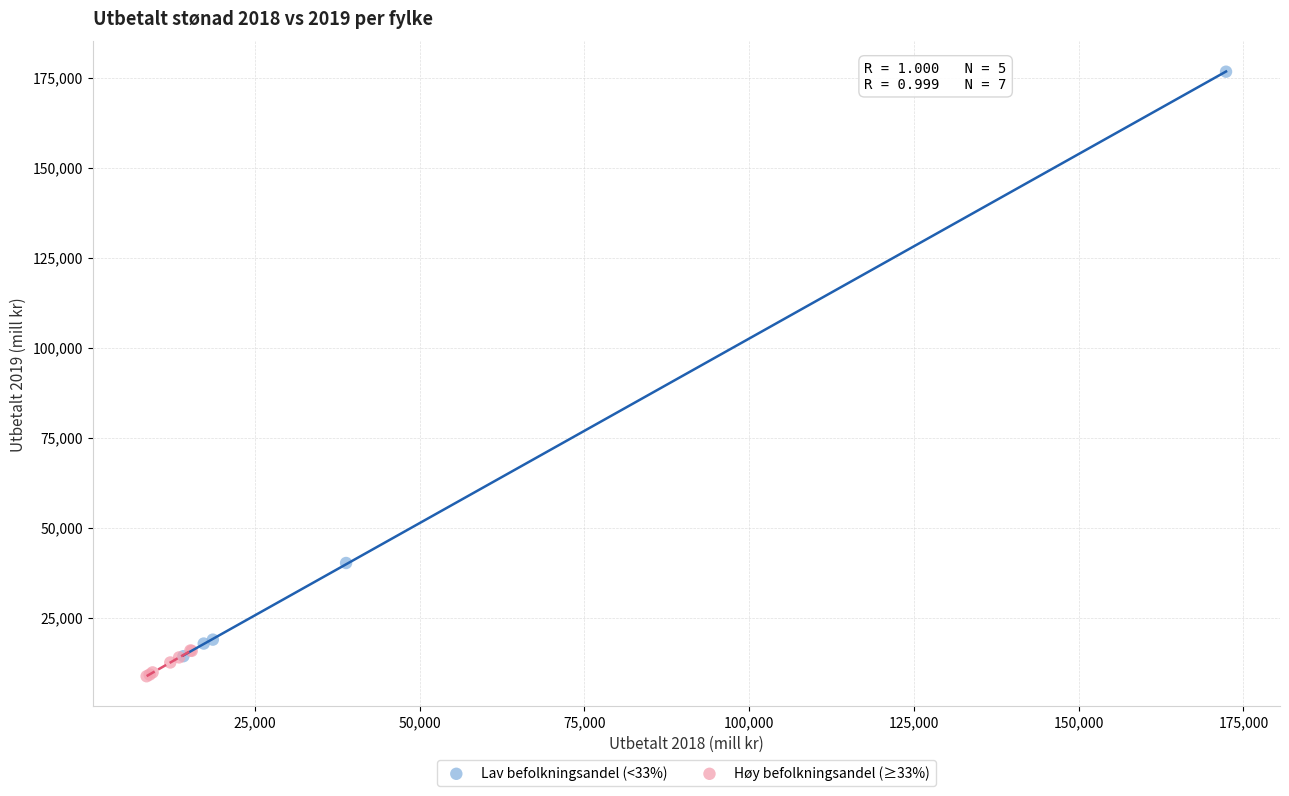

Which series has the largest Y range (max minus min)?

Lav befolkningsandel (<33%)